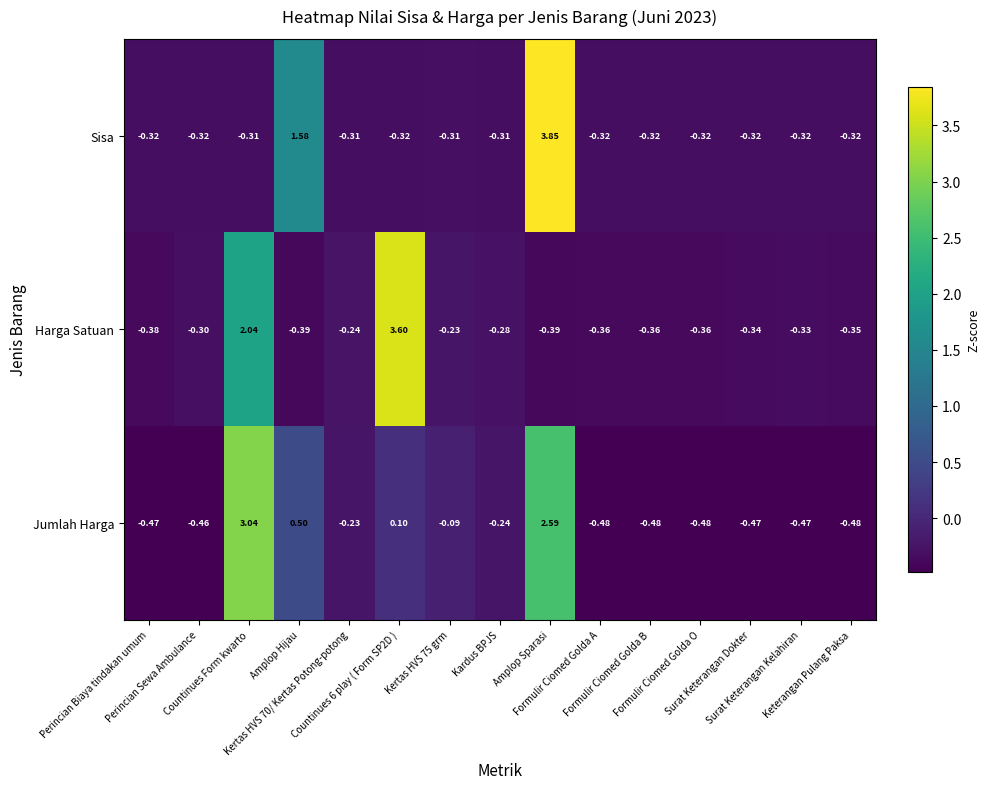

Which series has the largest range (max minus min)?

Sisa